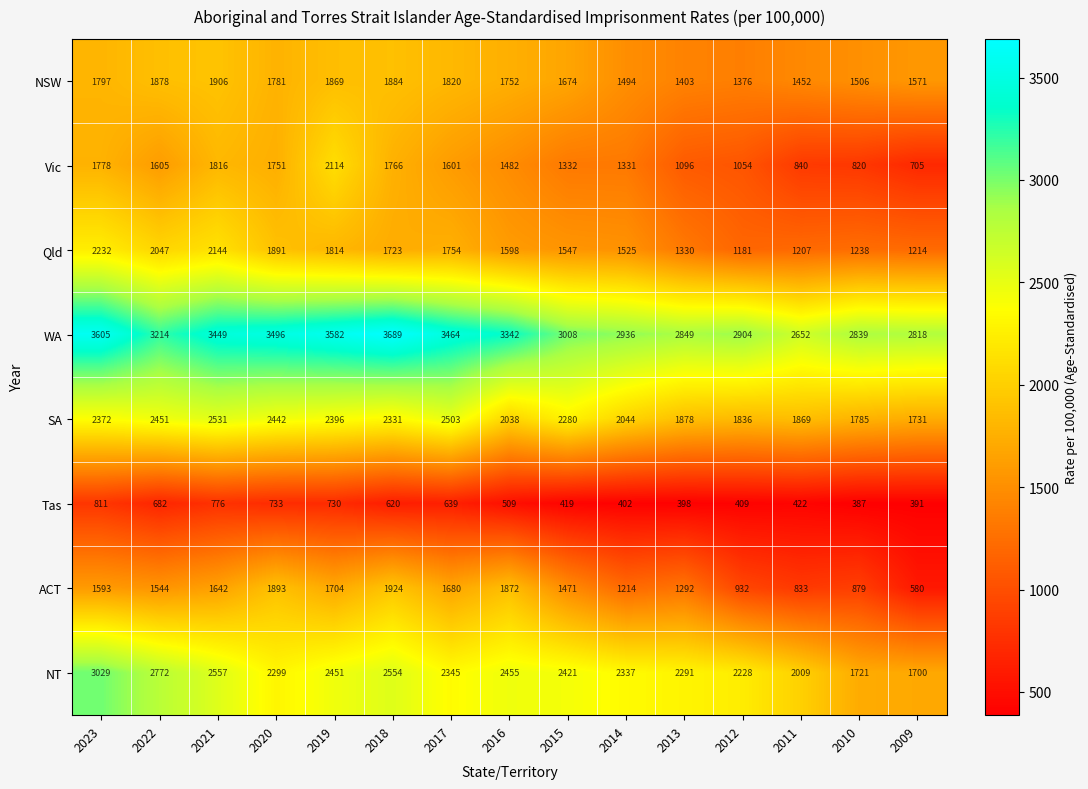

Count the number of data series in this chart.

8